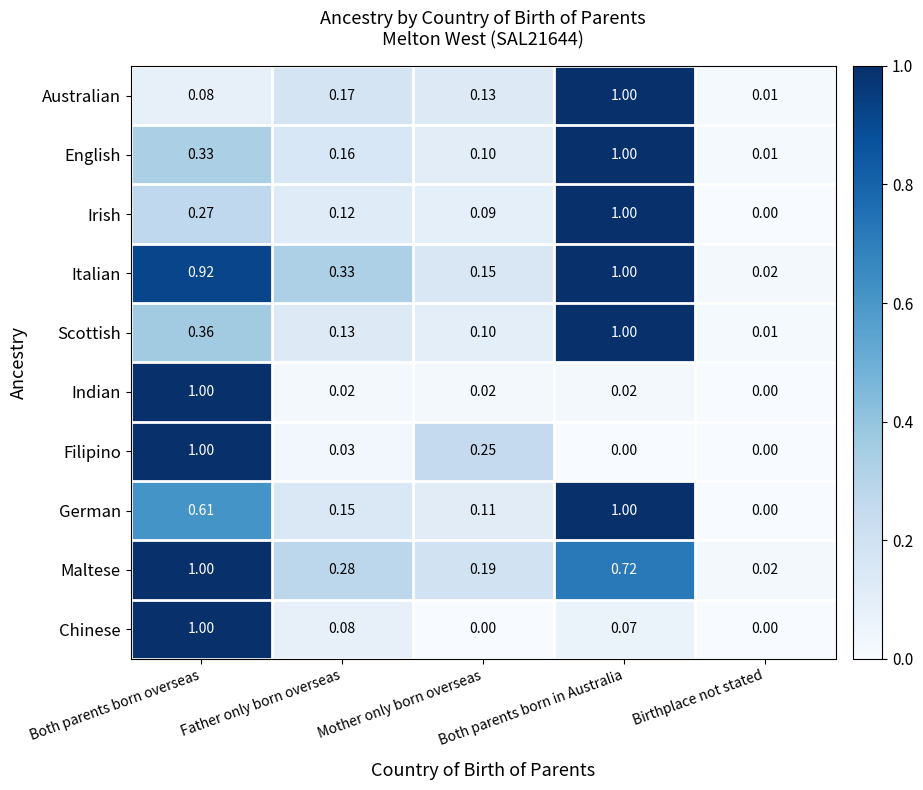

Where is Scottish nearest to the value 0?

Birthplace not stated